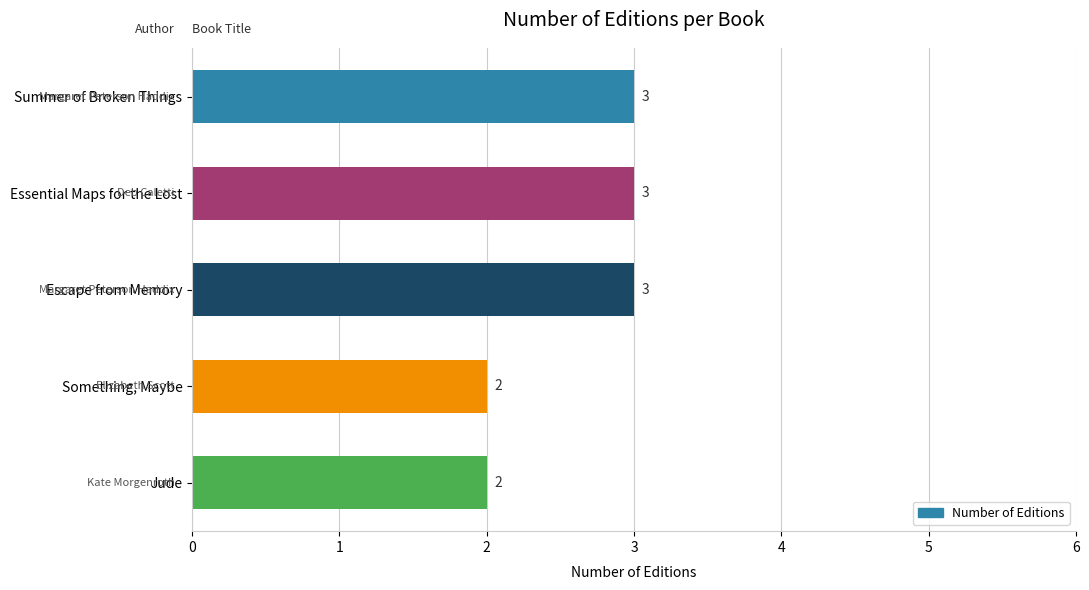

What is the average value?

3